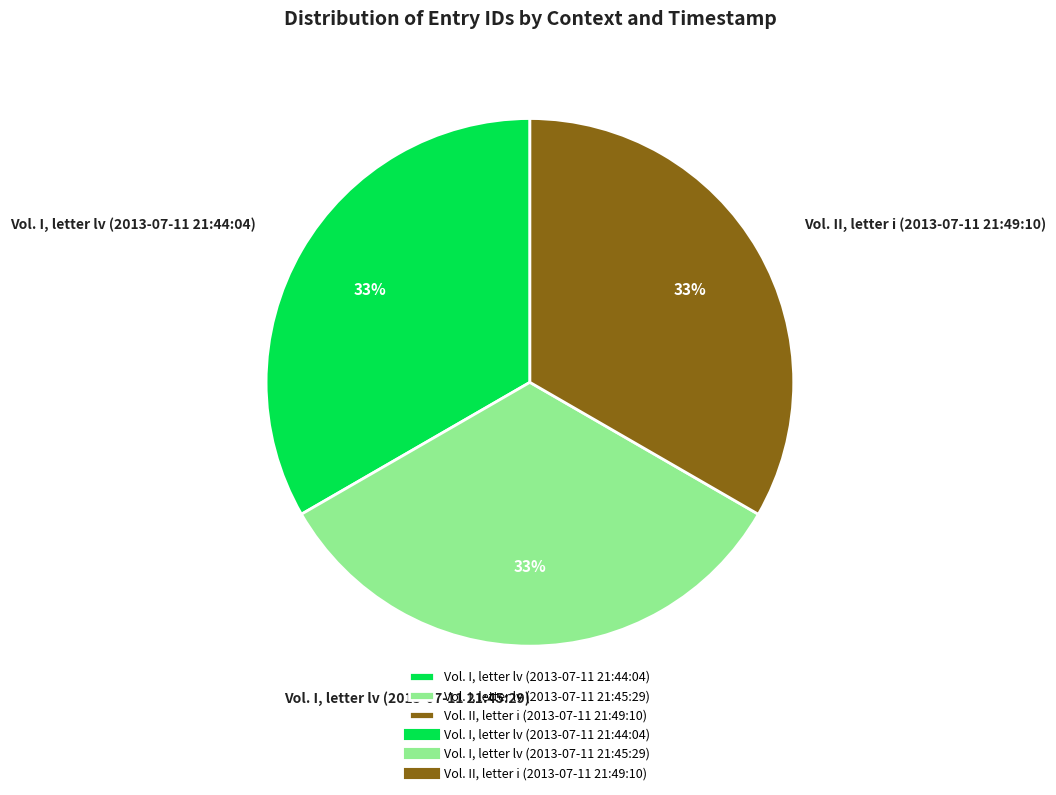

Do Vol. II, letter i (2013-07-11 21:49:10) and Vol. I, letter lv (2013-07-11 21:45:29) together represent more than half of the pie?

Yes